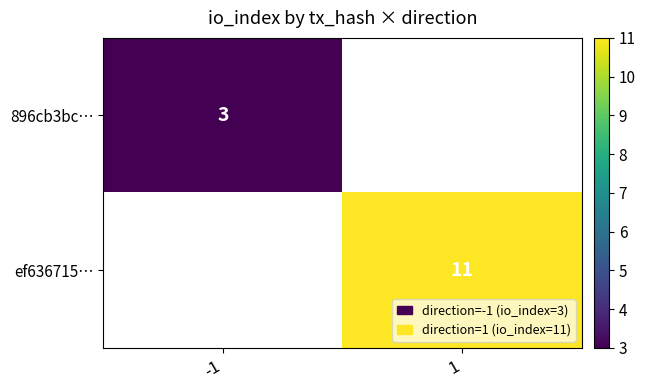

Is it true that ef636715… equals 11 at 1?

True